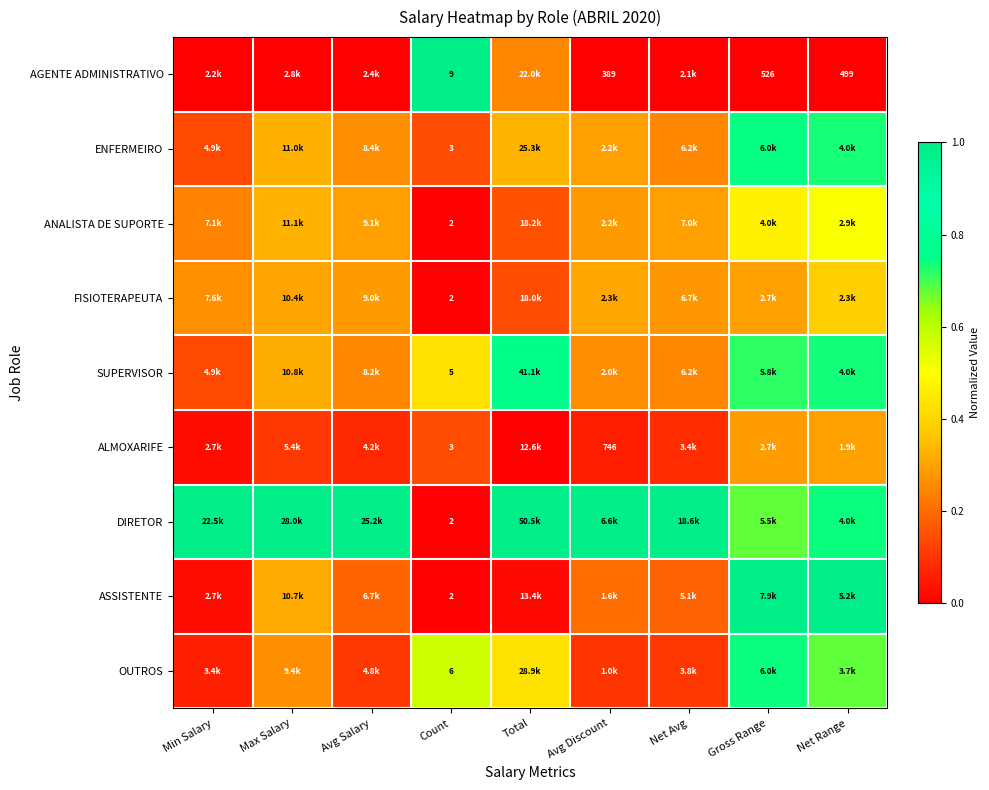

At which label does ASSISTENTE reach its minimum?

Count